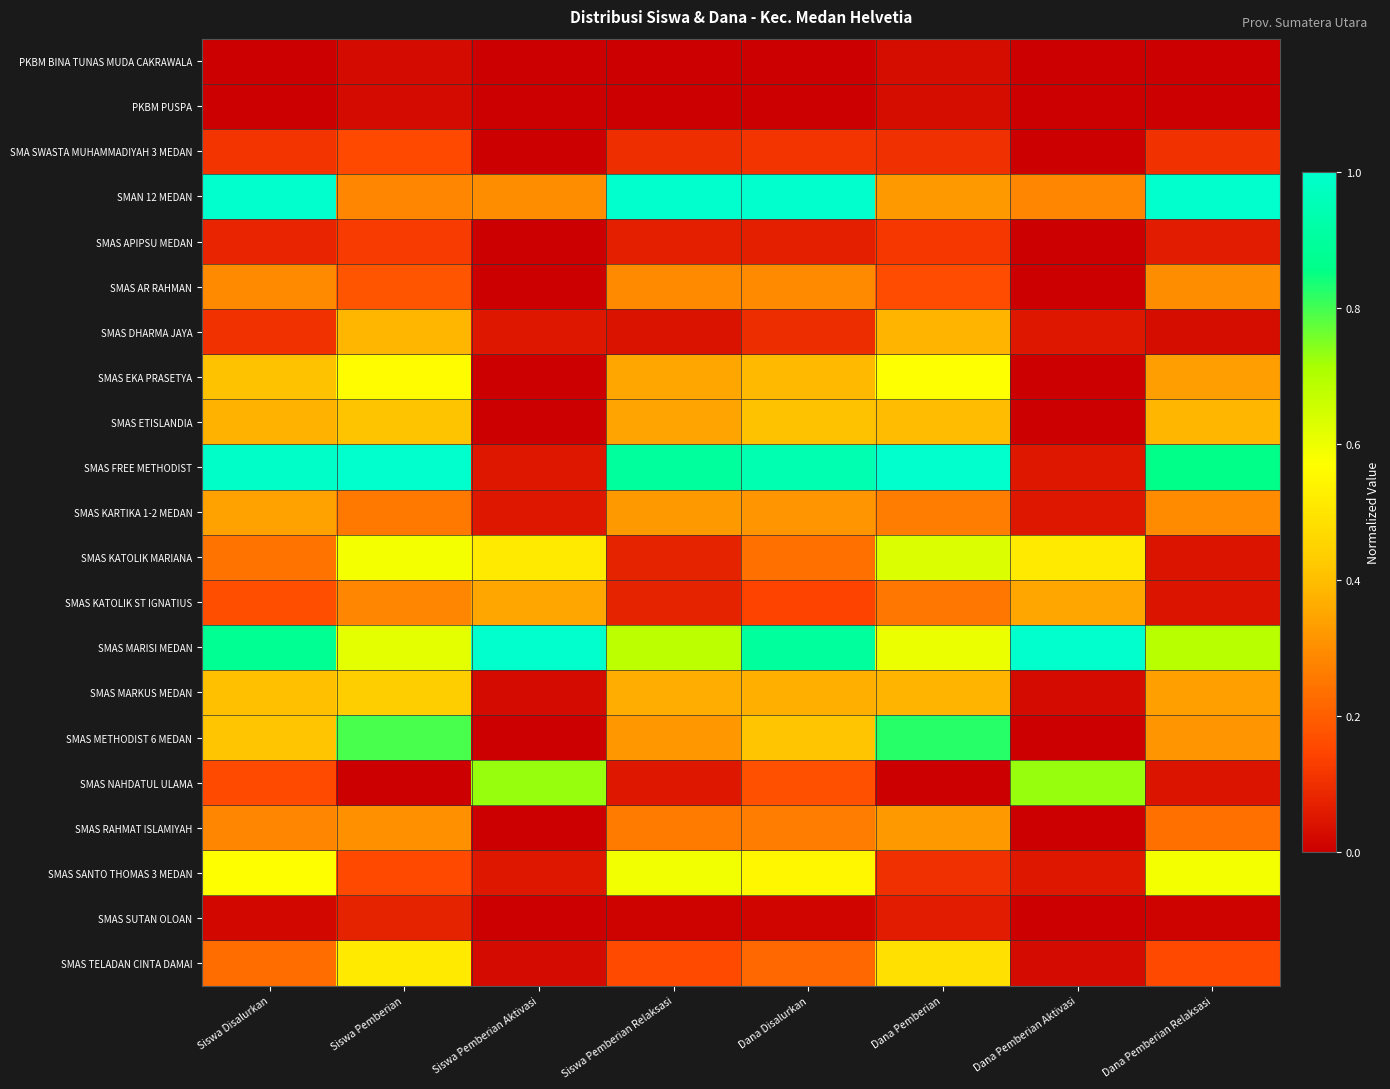

Which series changed the most between Siswa Pemberian Aktivasi and Dana Disalurkan?

SMAS FREE METHODIST